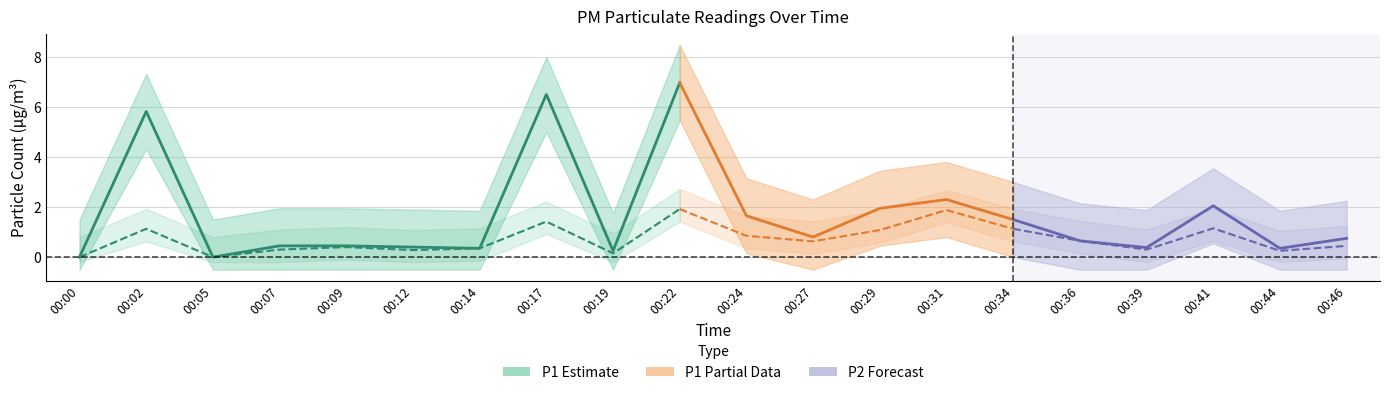

Reading right to left, what are all the values shown in this chart?

P1: 0.8	0.3	2.0	0.4	0.7	1.5	2.3	1.9	0.8	1.6	7.0	0.2	6.5	0.3	0.4	0.5	0.5	0.0	5.8	0.0
P2: 0.5	0.2	1.1	0.3	0.7	1.1	1.9	1.1	0.6	0.8	1.9	0.1	1.4	0.3	0.3	0.4	0.3	0.0	1.1	0.0